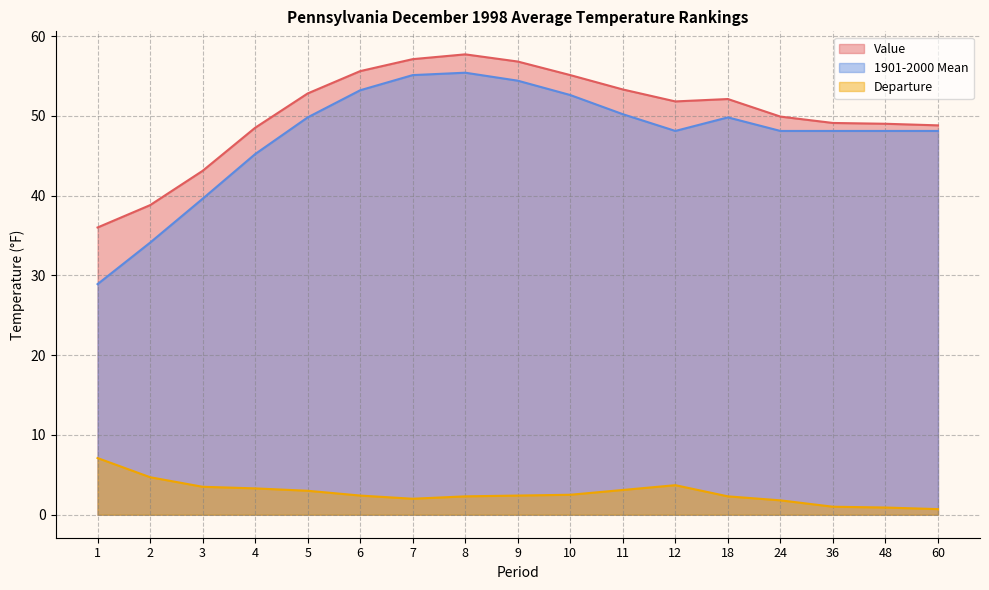

At 18, list the series in order from smallest to largest.

Departure, 1901-2000 Mean, Value